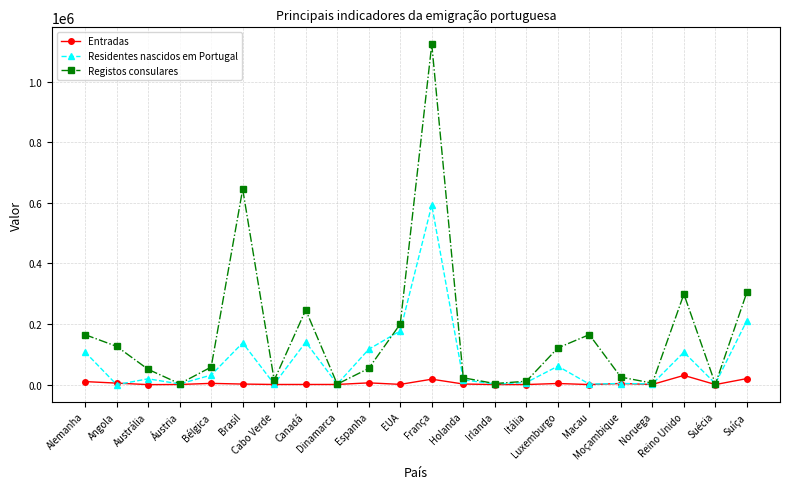

The Residentes nascidos em Portugal series shows 1835 at Macau. True or false?

True